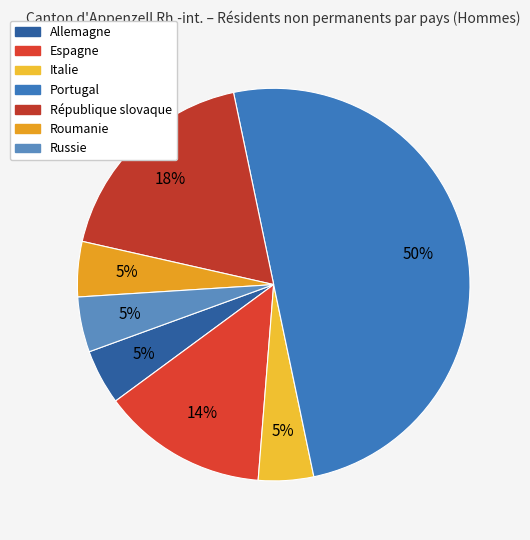

Is it true that Allemagne is 11% of the pie?

False